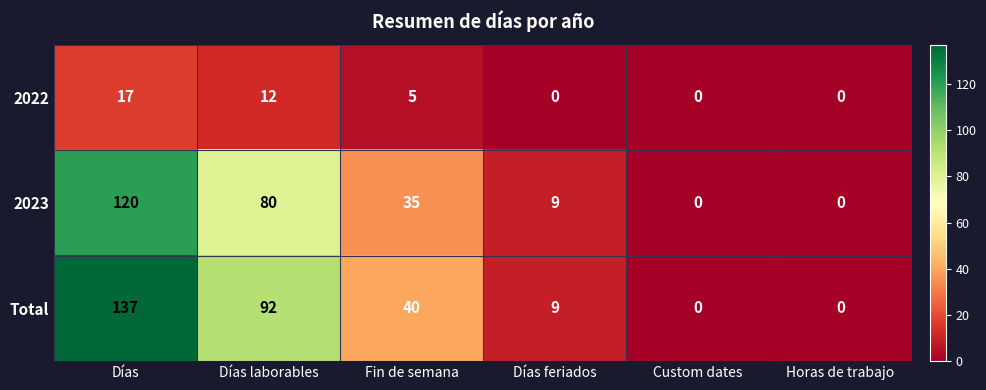

Is it true that 2022 equals -8 at Custom dates?

False